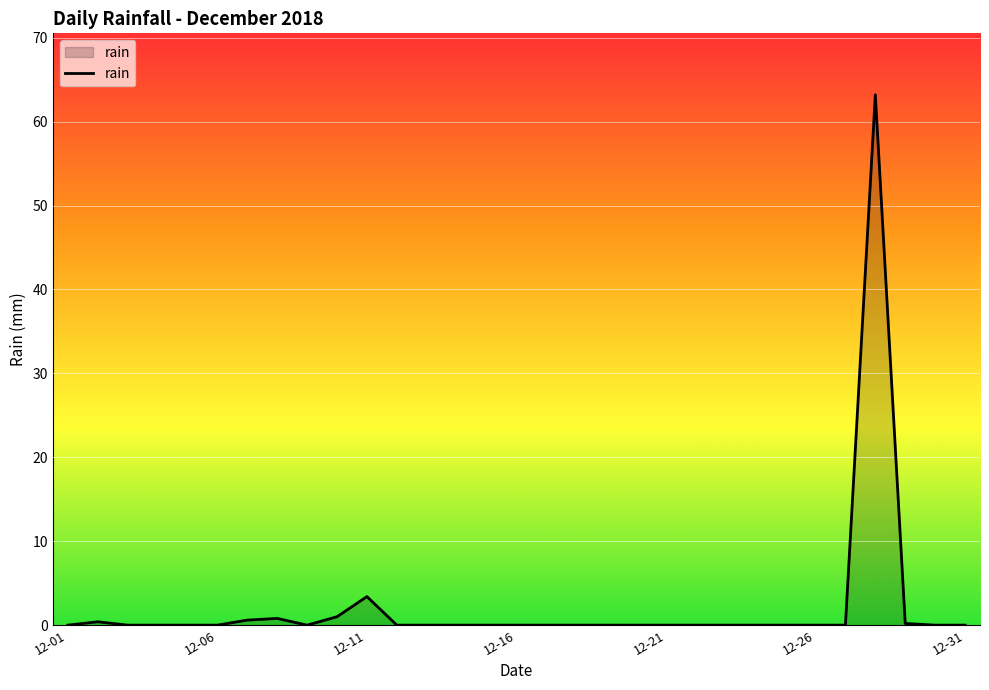

What is the greatest value displayed?

63.2